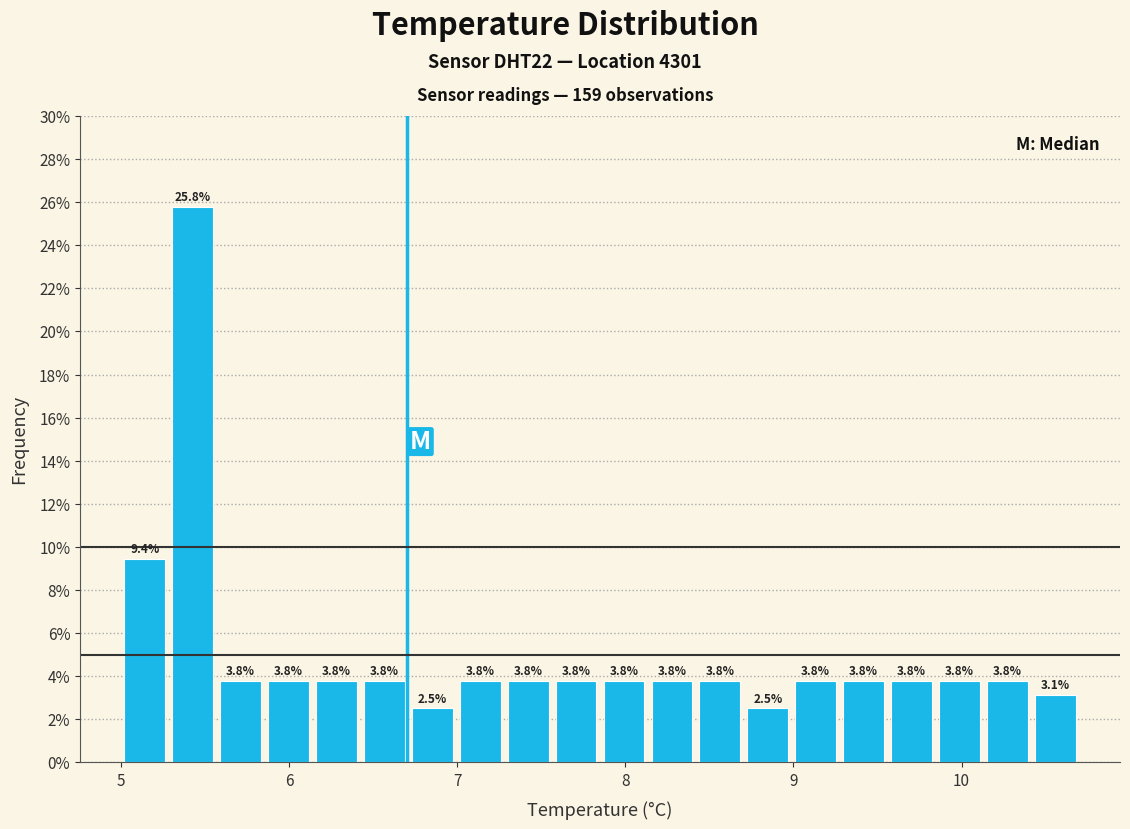

Around what value on the x-axis is the tallest bar? Give the approximate position of its centre, as read against the axis.

5.4